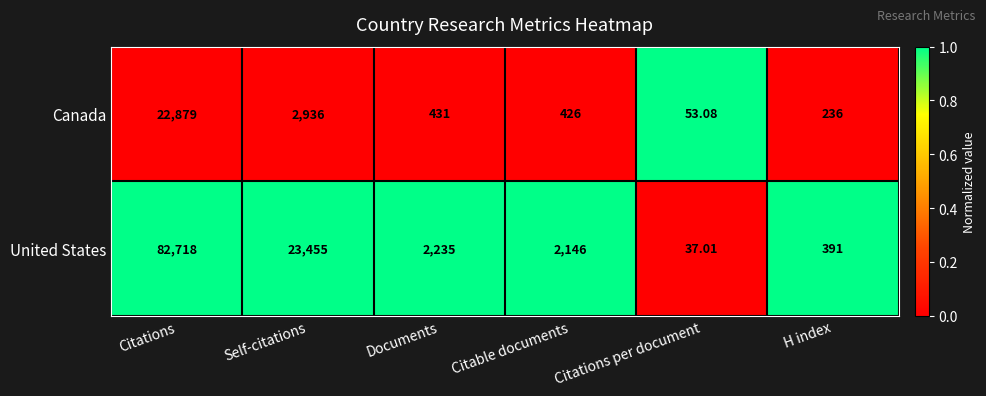

Between Citations and Citations per document, which series saw the biggest shift?

United States